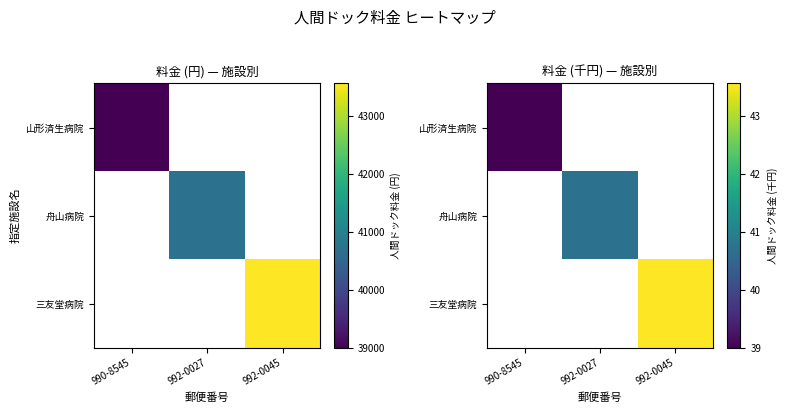

Which series has the largest range (max minus min)?

山形済生病院